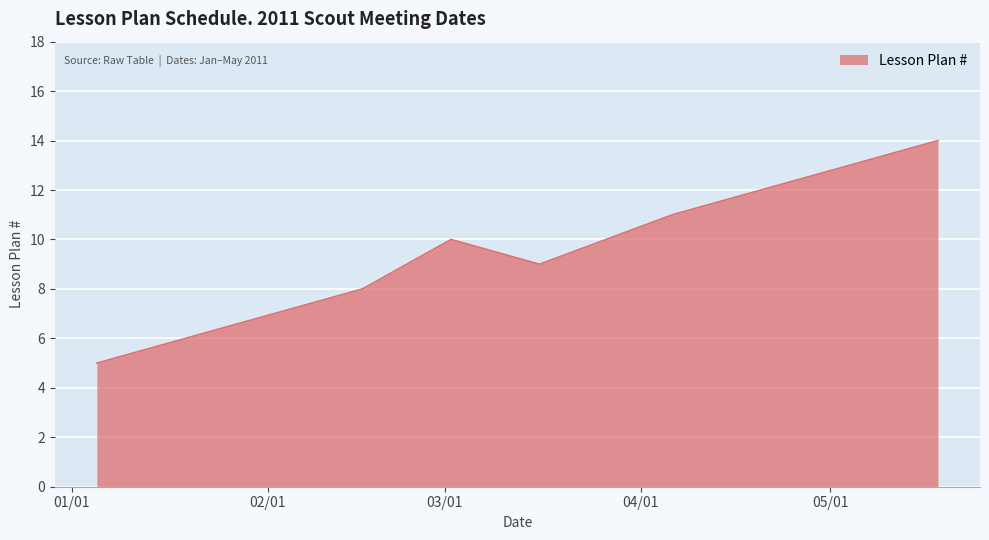

What is the difference between the maximum and minimum values?

9